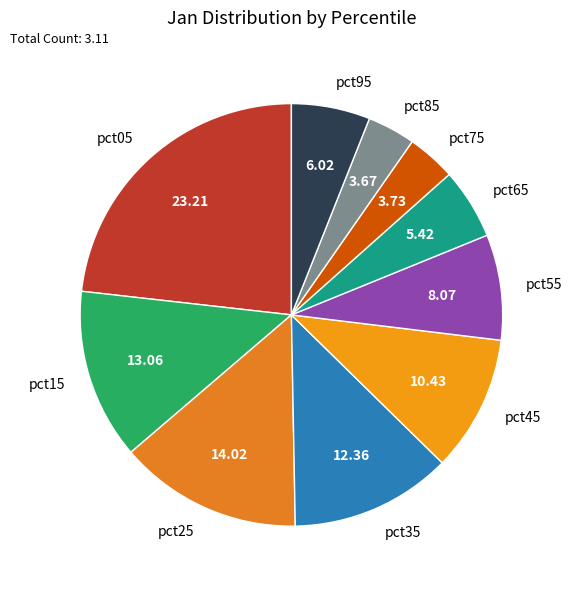

The pct35 slice represents 24% of the pie. True or false?

False